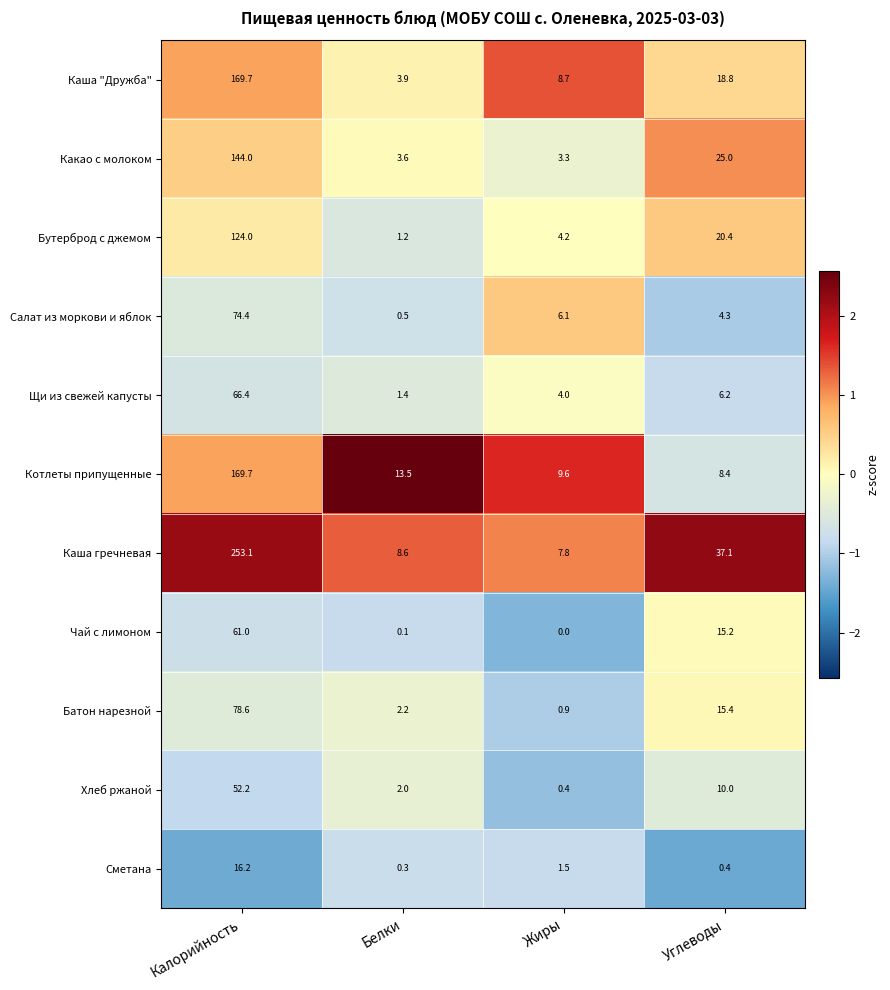

How many categories are shown in the chart?

4